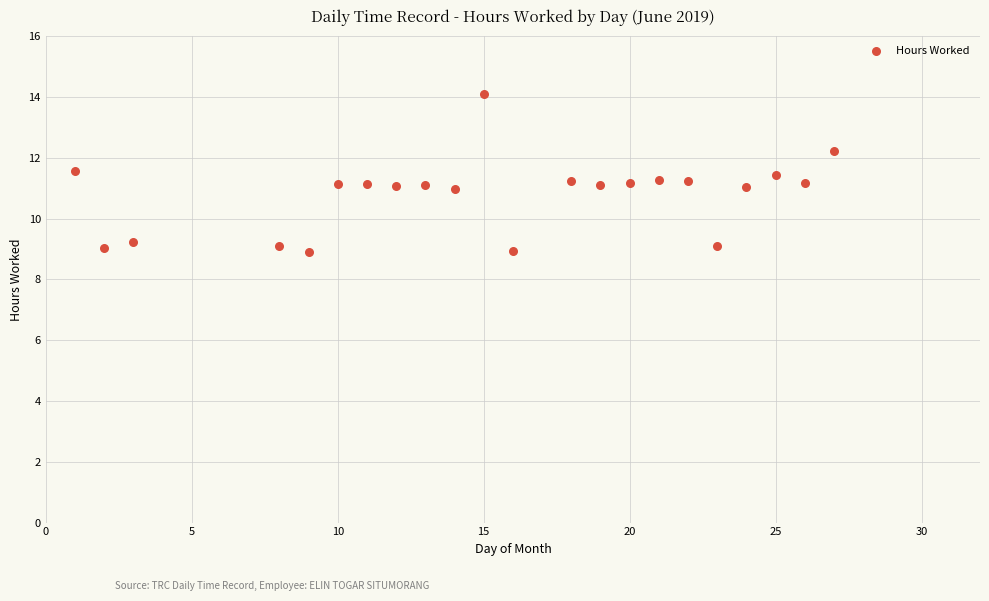

What is the range of X values (max minus min)?

26.0